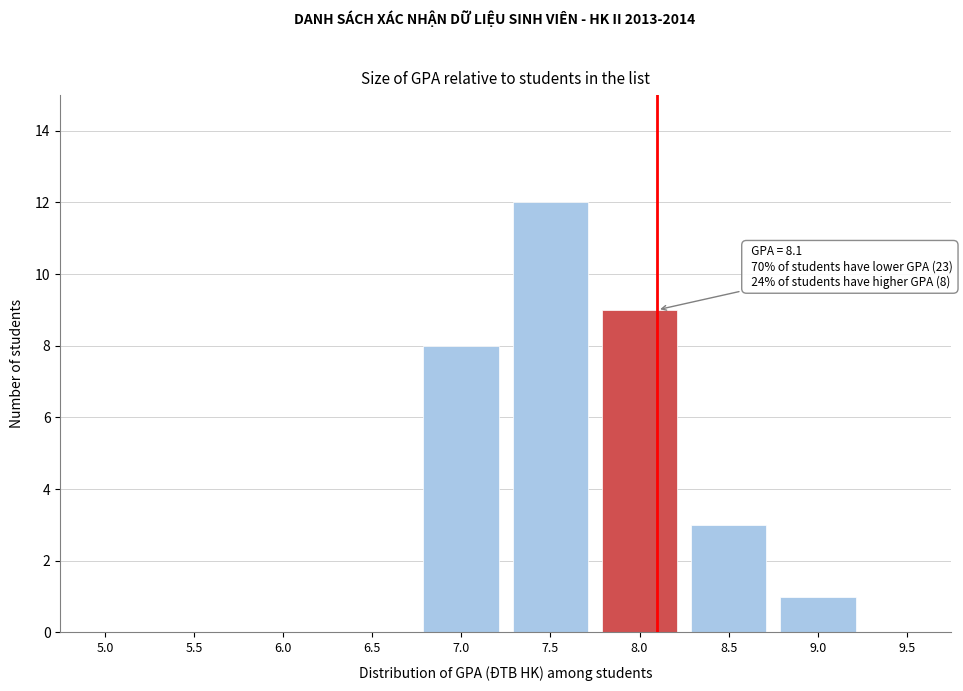

Reading left to right, extract all data points from this chart.

5.0=0	5.5=0	6.0=0	6.5=0	7.0=8	7.5=12	8.0=9	8.5=3	9.0=1	9.5=0